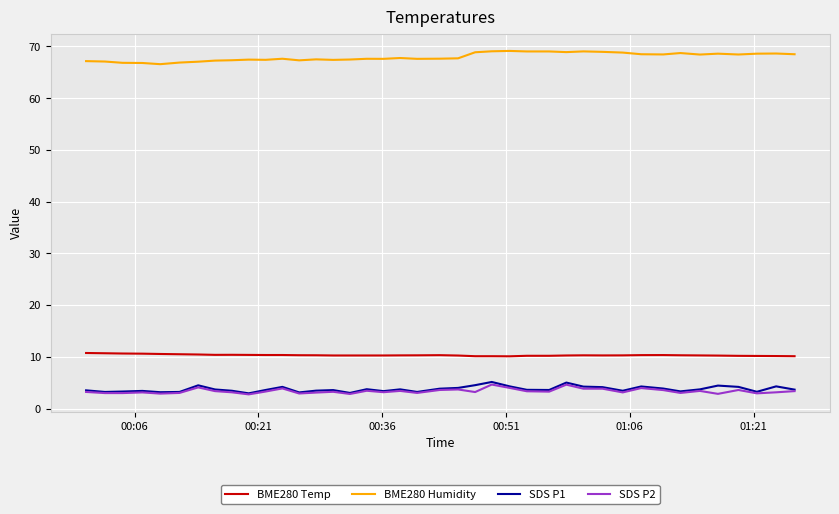

Which series has the largest total across all categories?

BME280 Humidity